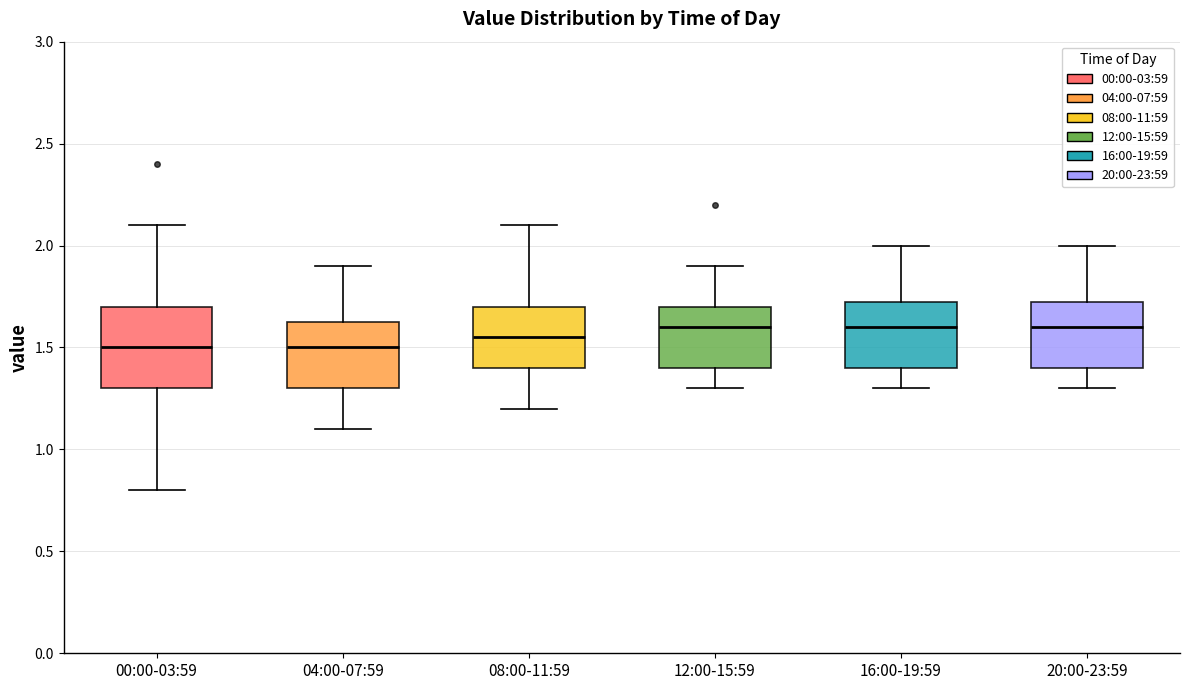

Reading left to right, read every box against the y-axis: the position of its median line, the range the box covers, and the ends of its whiskers. The values are not printed on the chart, so give them approximately, as read against the axis.

00:00-03:59: median 1.50, box 1.30 to 1.70, whiskers 0.80 to 2.10
04:00-07:59: median 1.50, box 1.30 to 1.65, whiskers 1.10 to 1.90
08:00-11:59: median 1.55, box 1.40 to 1.70, whiskers 1.20 to 2.10
12:00-15:59: median 1.60, box 1.40 to 1.70, whiskers 1.30 to 1.90
16:00-19:59: median 1.60, box 1.40 to 1.75, whiskers 1.30 to 2.00
20:00-23:59: median 1.60, box 1.40 to 1.75, whiskers 1.30 to 2.00